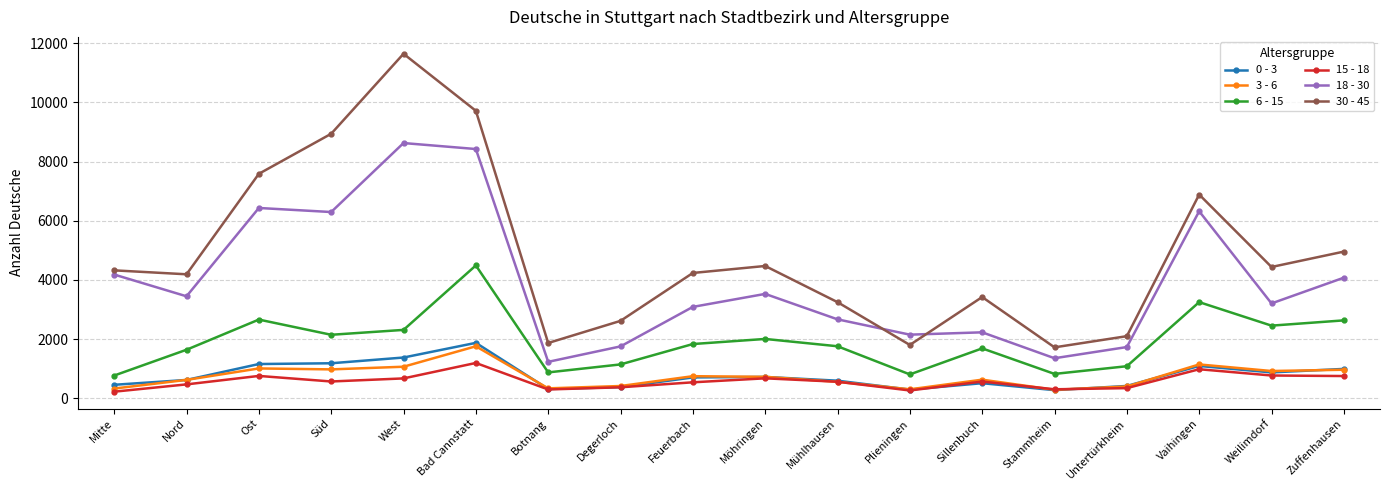

In 6 - 15, how many points are lower than both neighbors (excluding endpoints)?

5